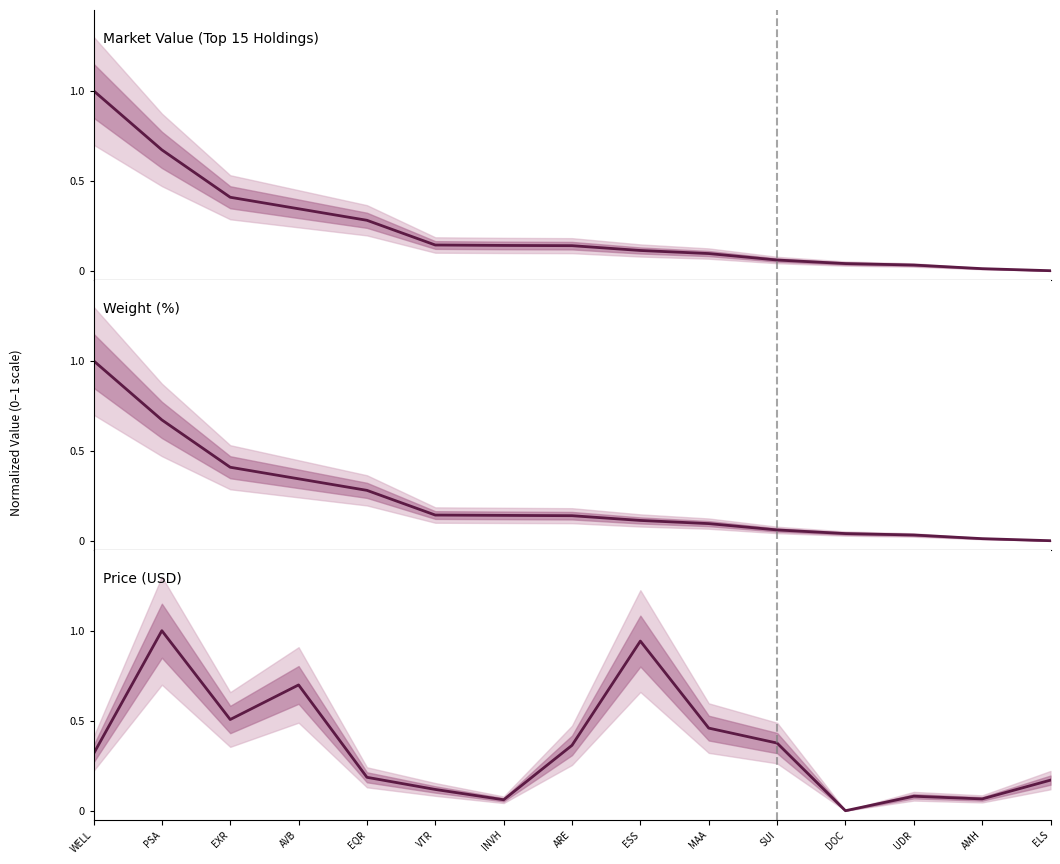

What is the difference between the Market Value (Top 15 Holdings) values at ESS and AMH?

0.1